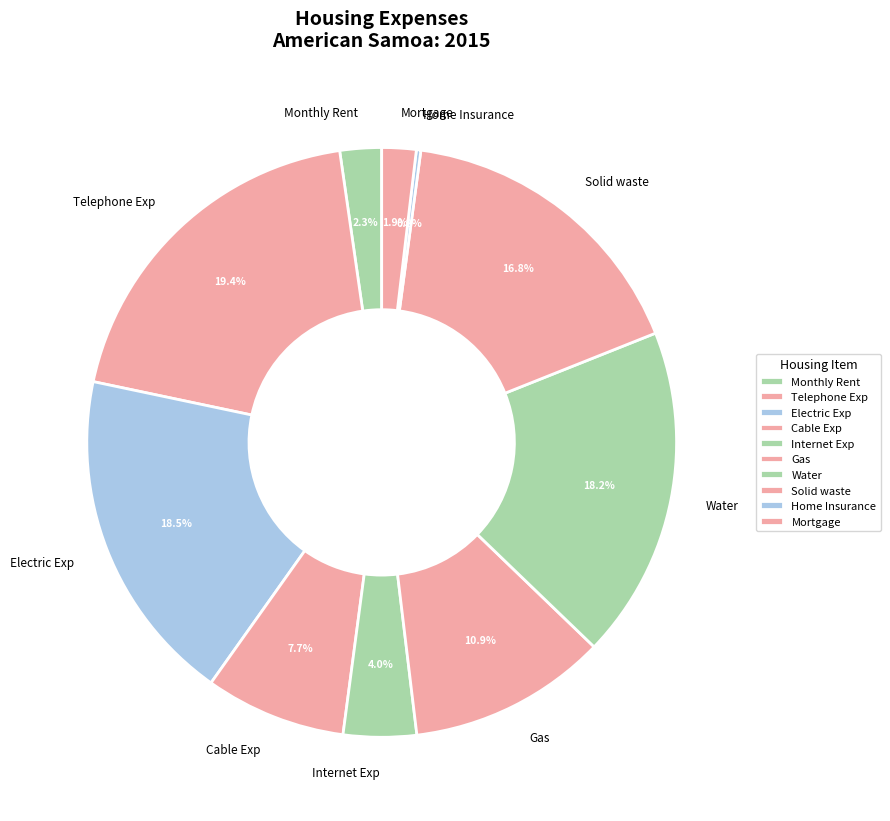

Which category has the biggest portion of the pie?

Telephone Exp